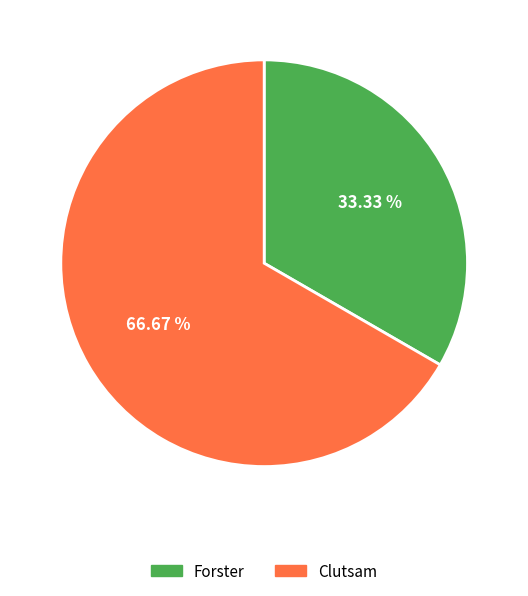

To the nearest percent, what is the difference between the largest and smallest slice percentages?

33%